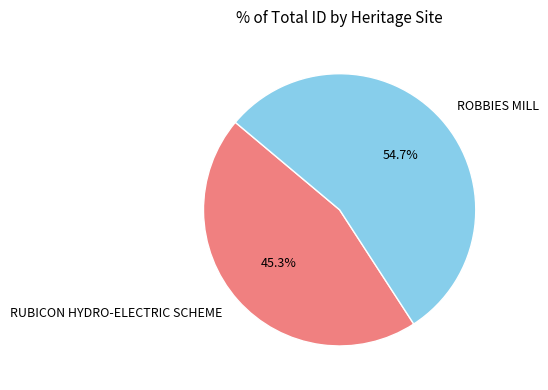

How many segments does this pie chart have?

2